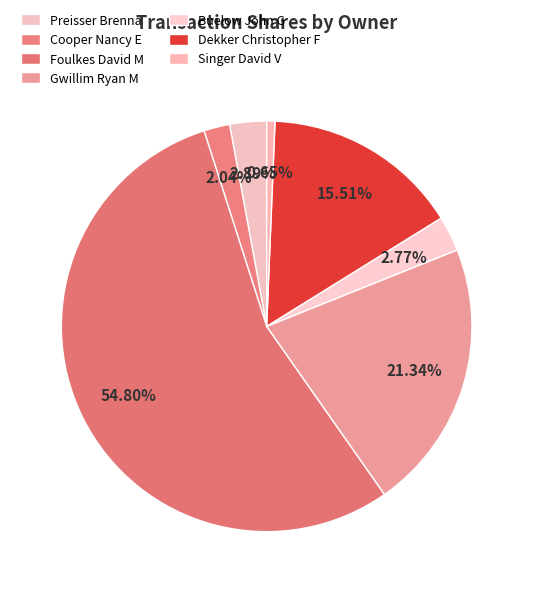

Does any single category account for the majority?

Yes